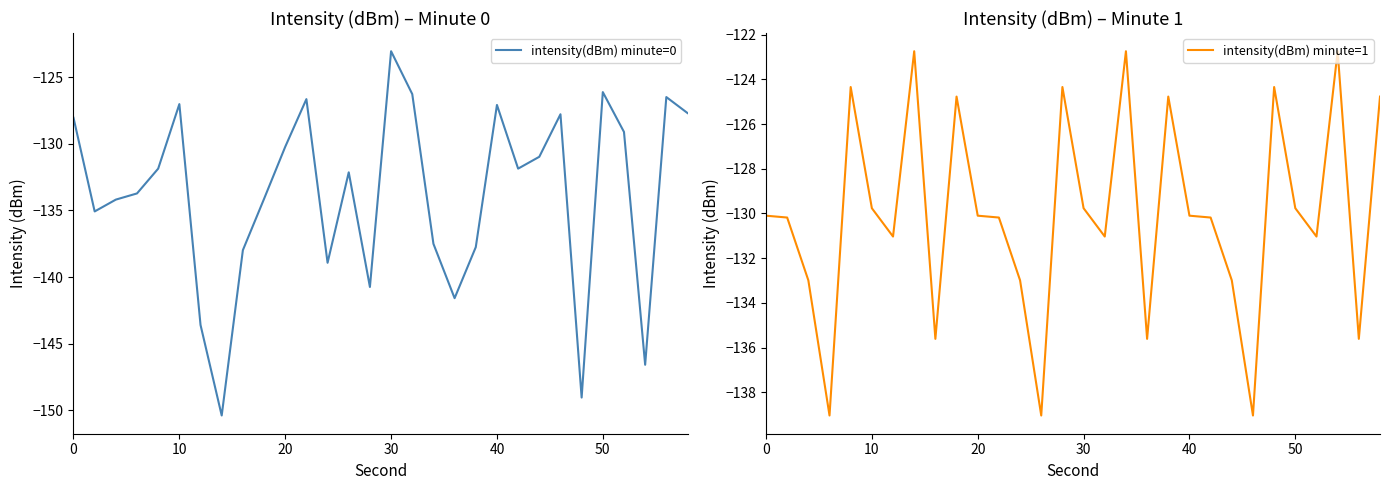

What is the lowest value of the intensity(dBm) minute=0 series?

-150.4